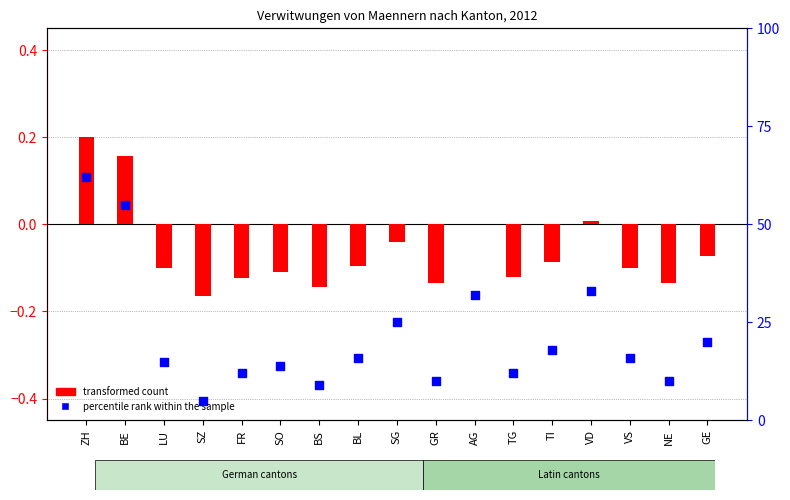

Which series contains the lowest Y value?

transformed count